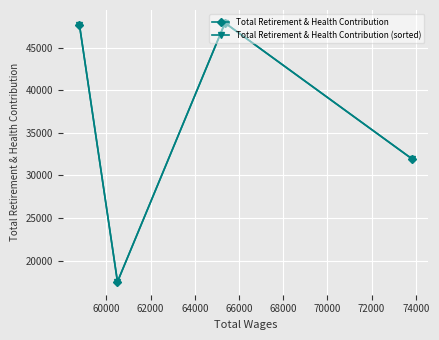

How many times do Total Retirement & Health Contribution (sorted) and Total Retirement & Health Contribution cross each other?

3